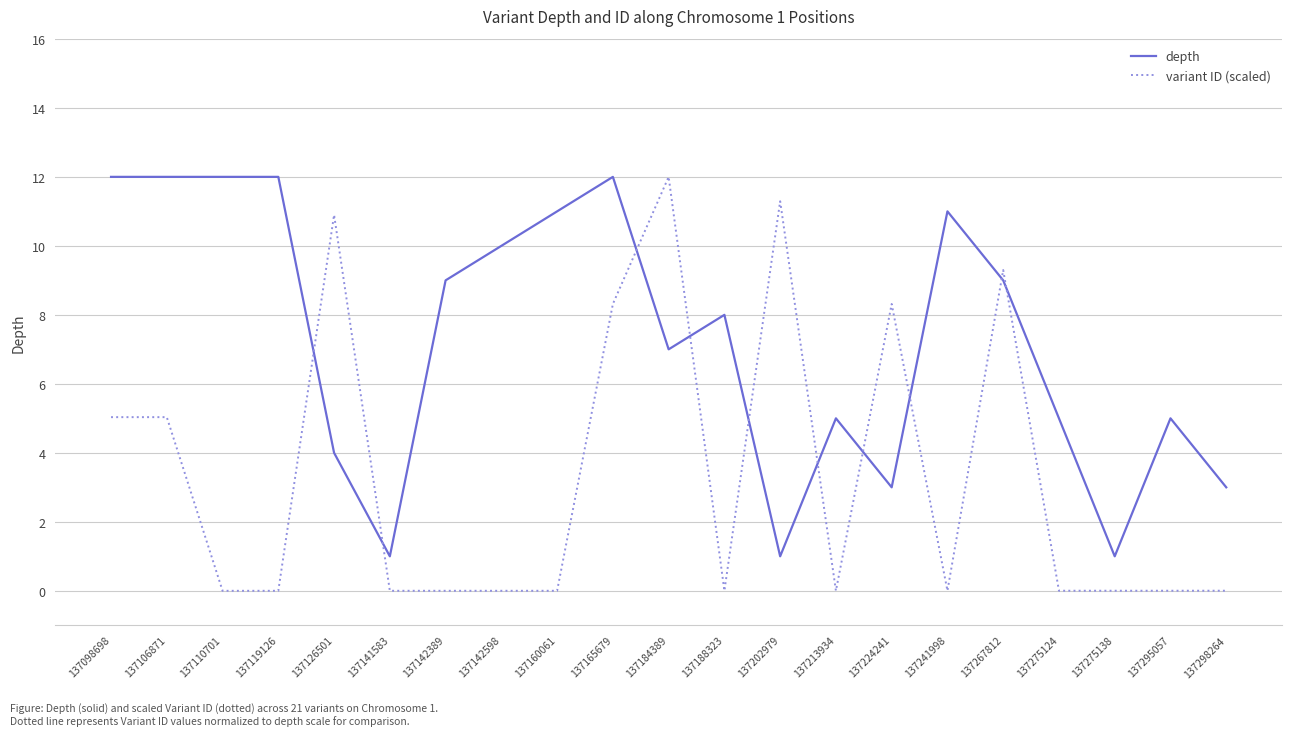

What is the average value of the depth series?

7.3